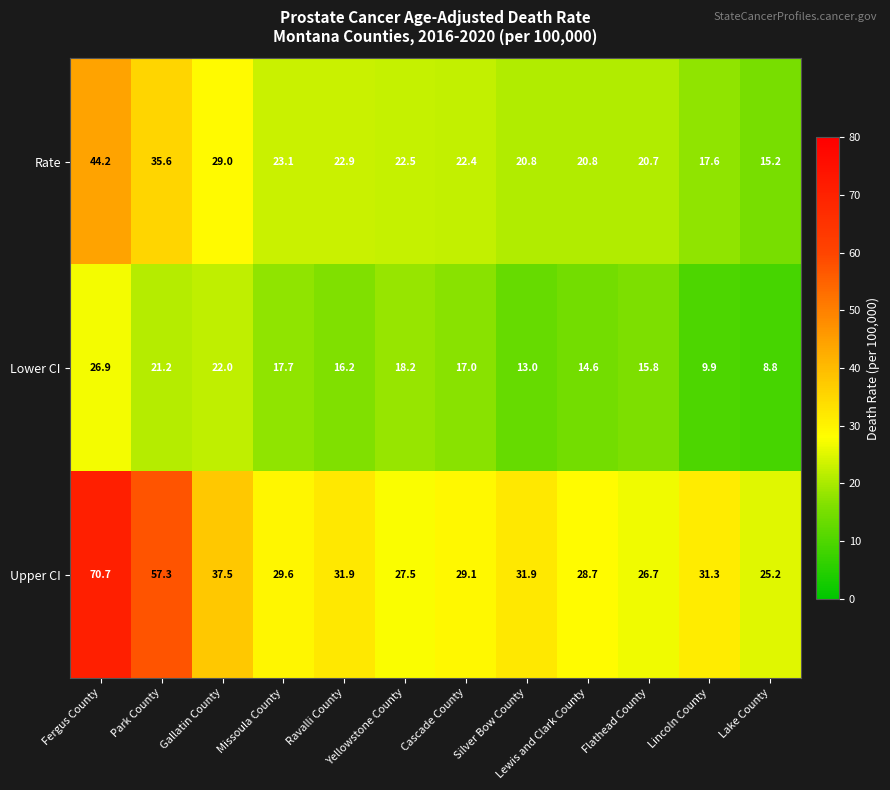

What is the smallest value displayed?

8.8